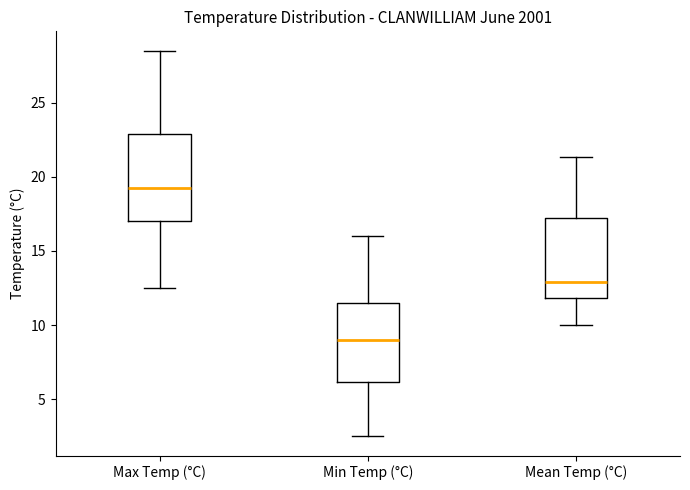

Reading left to right, read every box against the y-axis: the position of its median line, the range the box covers, and the ends of its whiskers. The values are not printed on the chart, so give them approximately, as read against the axis.

Max Temp (°C): median 19.5, box 17.0 to 23.0, whiskers 12.5 to 28.5
Min Temp (°C): median 9.0, box 6.0 to 11.5, whiskers 2.5 to 16.0
Mean Temp (°C): median 13.0, box 12.0 to 17.0, whiskers 10.0 to 21.5